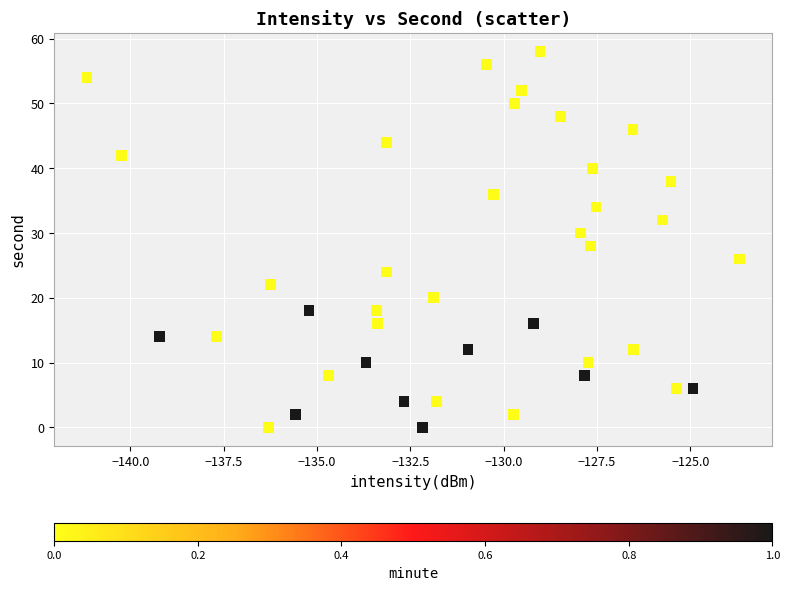

What is the range of Y values (max minus min)?

58